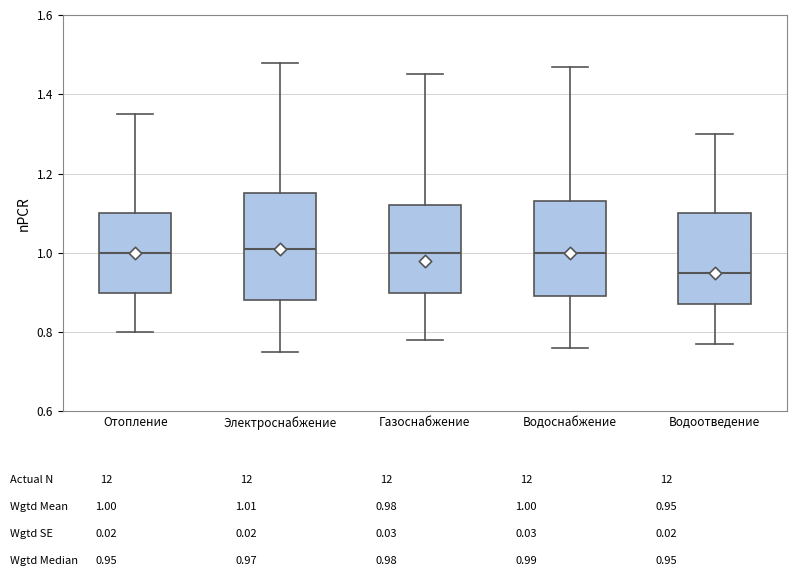

Where is the lower edge of the box for Водоснабжение on the y-axis? The values are not printed on the chart, so give them approximately, as read against the axis.

0.90